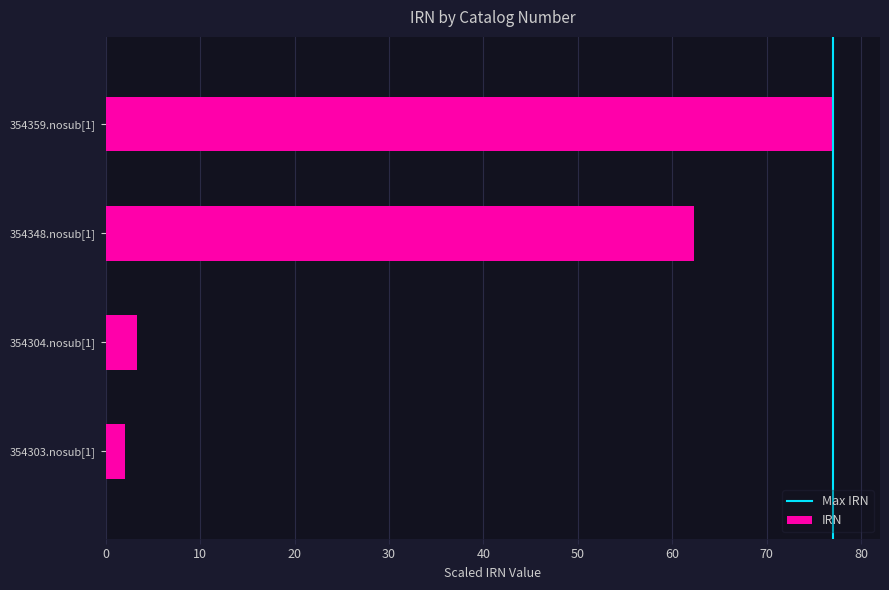

Where is the data nearest to the value 39?

354348.nosub[1]